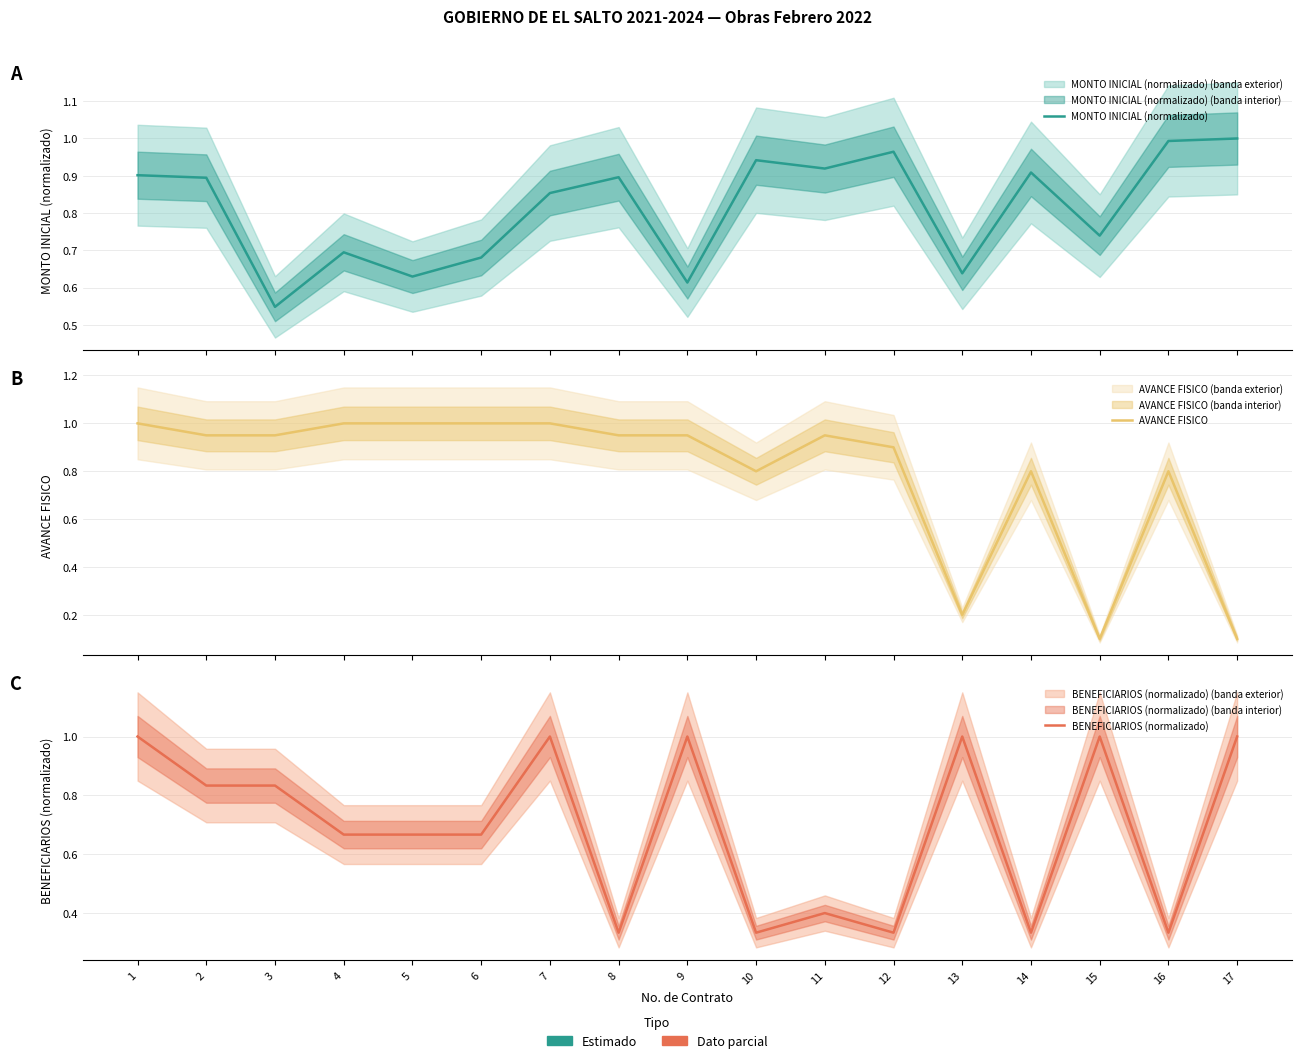

Reading left to right, transcribe all the data shown in this chart.

MONTO INICIAL (normalizado): 1=0.9	2=0.9	3=0.5	4=0.7	5=0.6	6=0.7	7=0.9	8=0.9	9=0.6	10=0.9	11=0.9	12=1.0	13=0.6	14=0.9	15=0.7	16=1.0	17=1.0
AVANCE FISICO: 1=1.0	2=0.9	3=0.9	4=1.0	5=1.0	6=1.0	7=1.0	8=0.9	9=0.9	10=0.8	11=0.9	12=0.9	13=0.2	14=0.8	15=0.1	16=0.8	17=0.1
BENEFICIARIOS (normalizado): 1=1.0	2=0.8	3=0.8	4=0.7	5=0.7	6=0.7	7=1.0	8=0.3	9=1.0	10=0.3	11=0.4	12=0.3	13=1.0	14=0.3	15=1.0	16=0.3	17=1.0